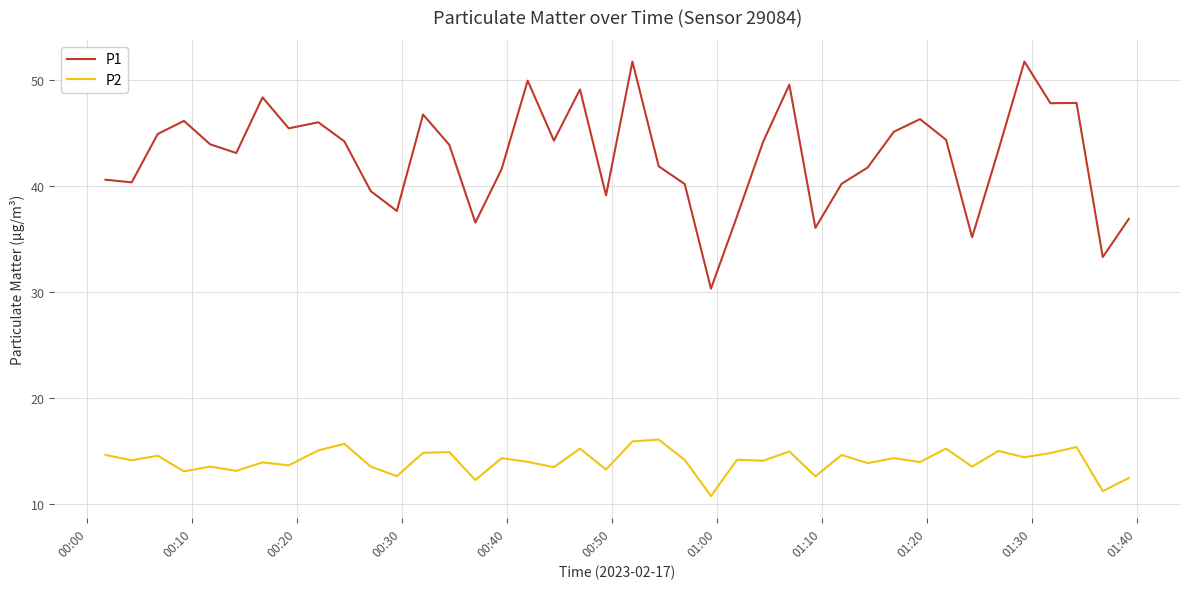

Which series has the largest total across all categories?

P1